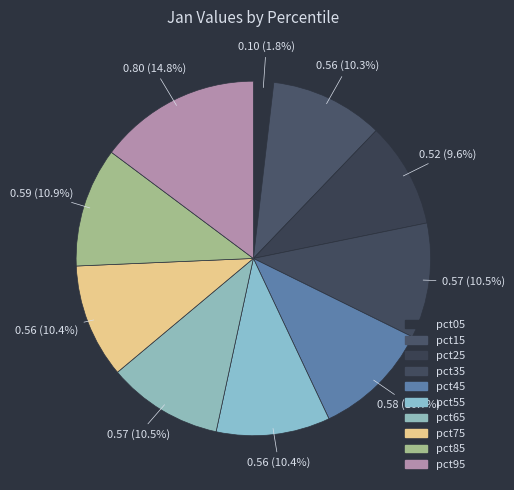

Which category has the biggest portion of the pie?

pct95